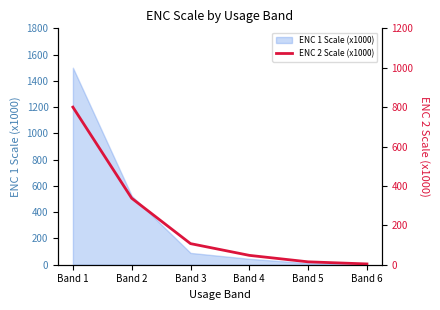

Does the chart have visible grid lines?

No